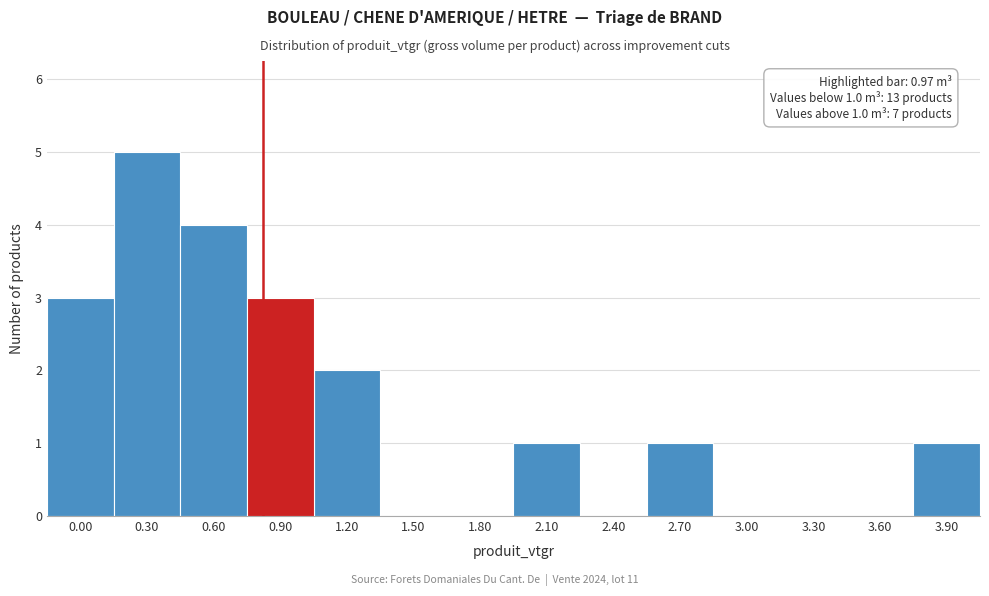

Reading left to right, extract all data points from this chart.

0.00=3	0.30=5	0.60=4	0.90=3	1.20=2	1.50=0	1.80=0	2.10=1	2.40=0	2.70=1	3.00=0	3.30=0	3.60=0	3.90=1